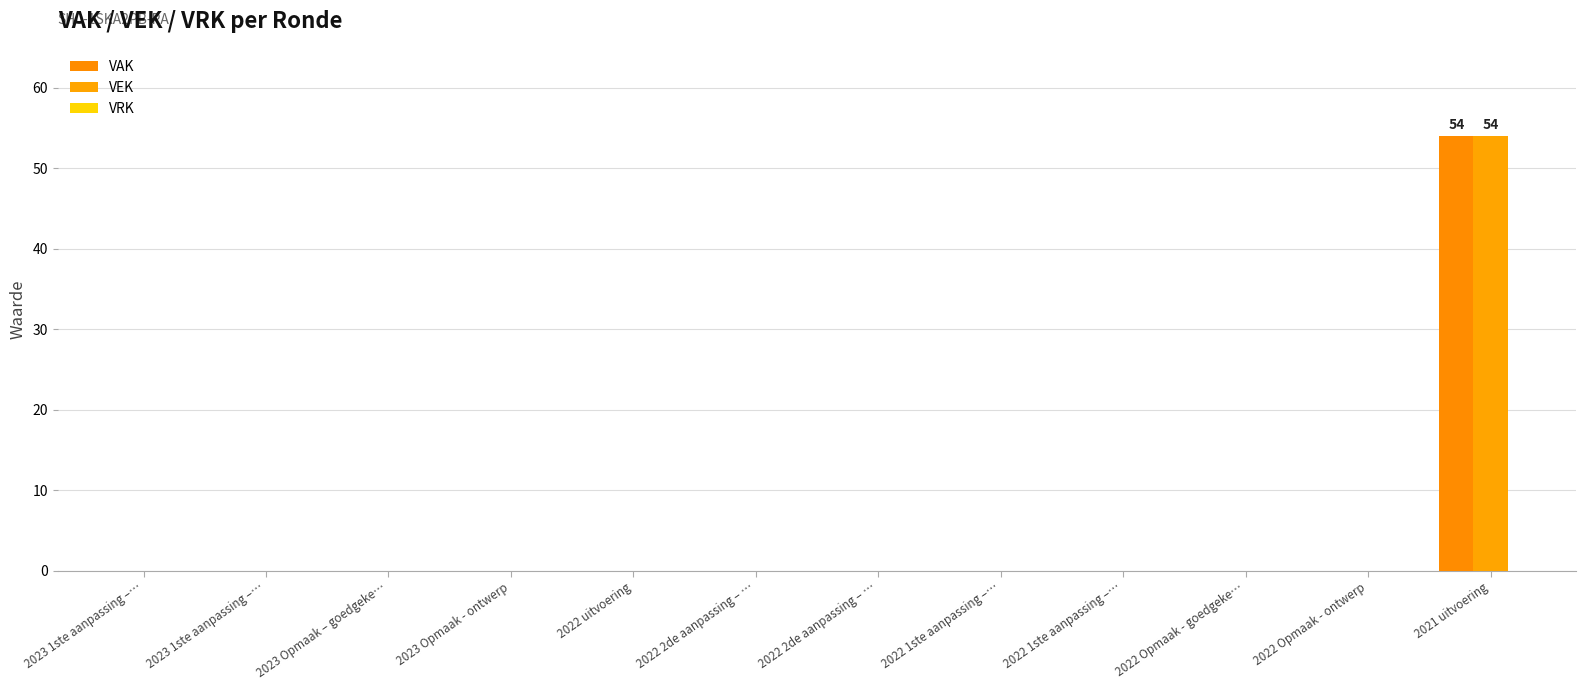

How many series are shown in this chart?

2